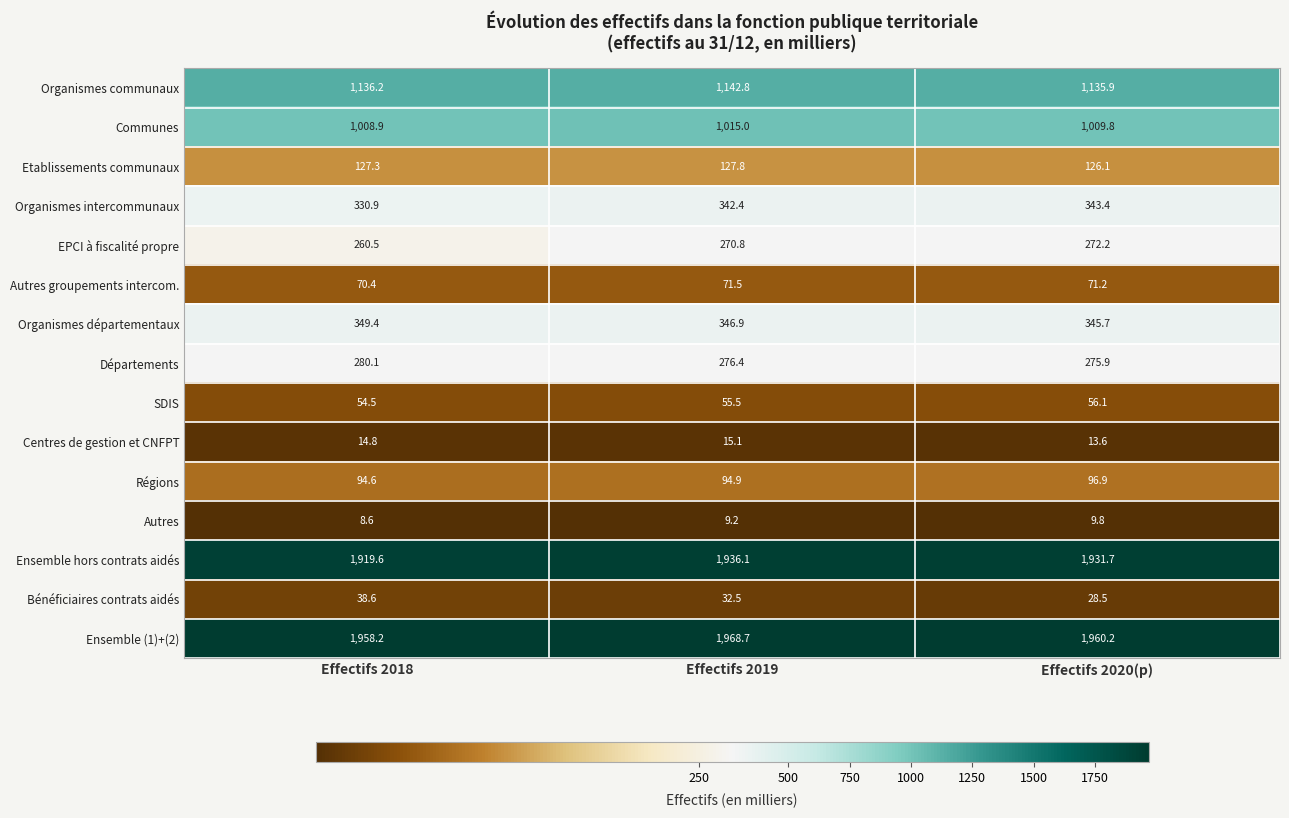

List the labels in order of Ensemble (1)+(2) value, largest first.

Effectifs 2019, Effectifs 2020(p), Effectifs 2018